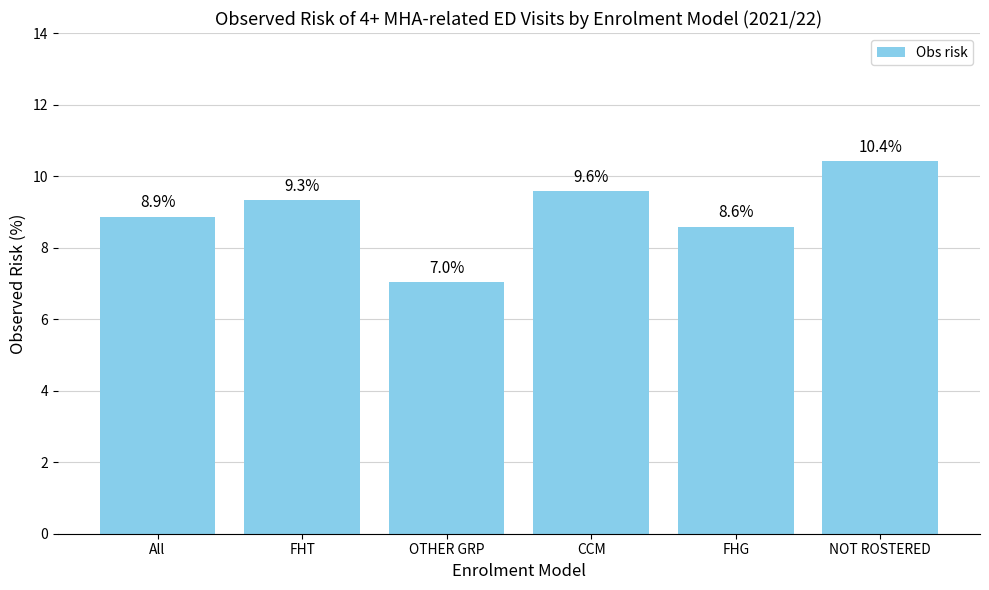

Which label corresponds to the smallest value in the chart?

OTHER GRP